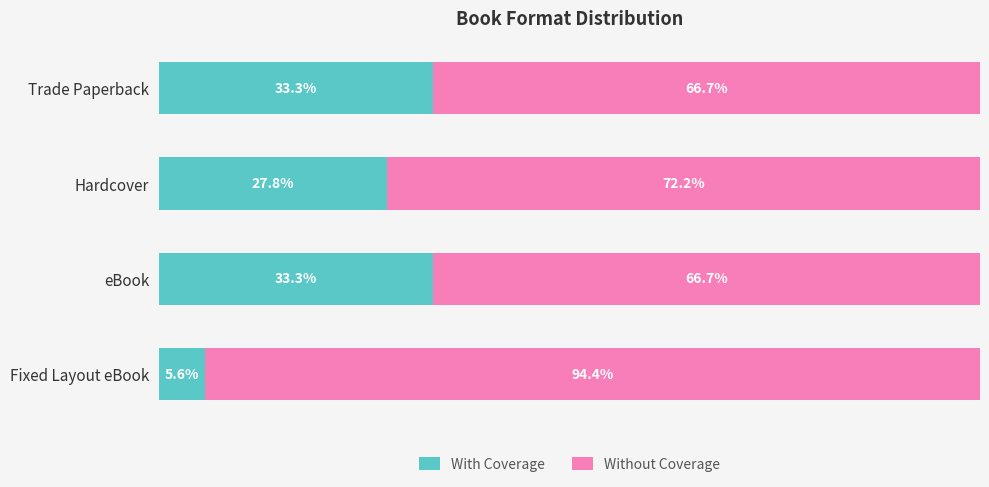

Where is With Coverage nearest to the value 19?

Hardcover